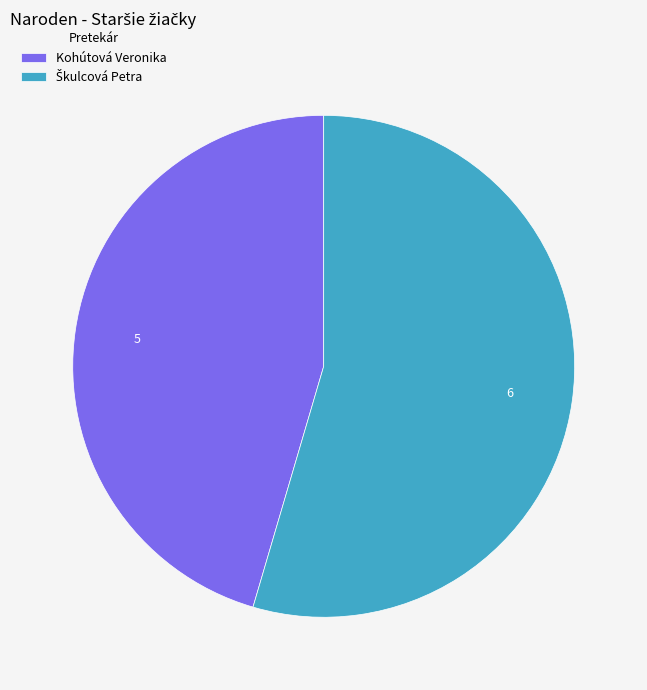

Count the number of slices in the pie.

2